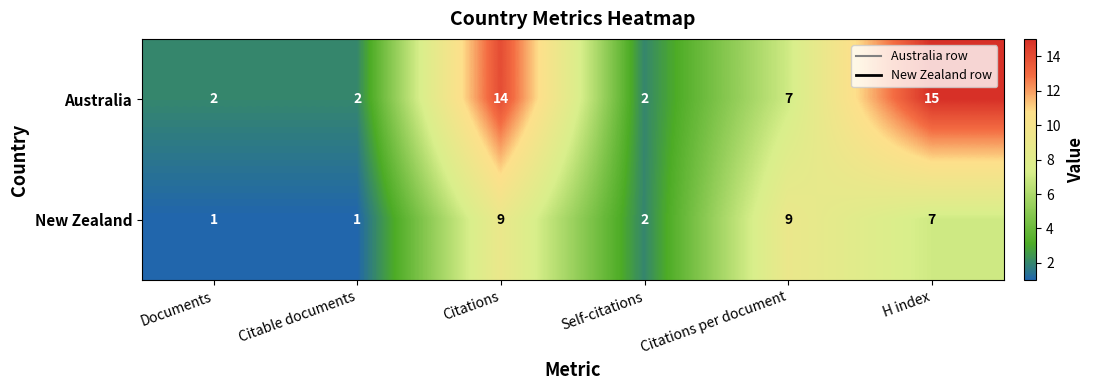

Which series changed the most between Citations and H index?

New Zealand